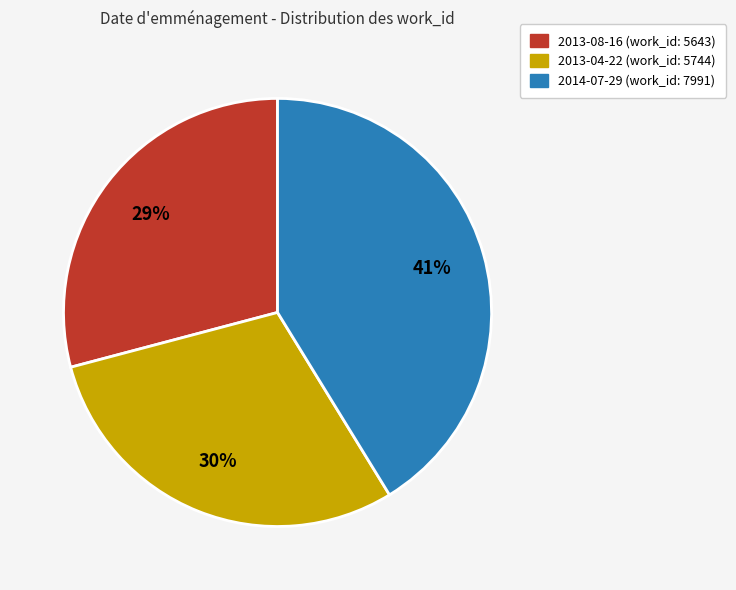

What is the ratio of the value at 2013-04-22 to the value at 2014-07-29?

0.7